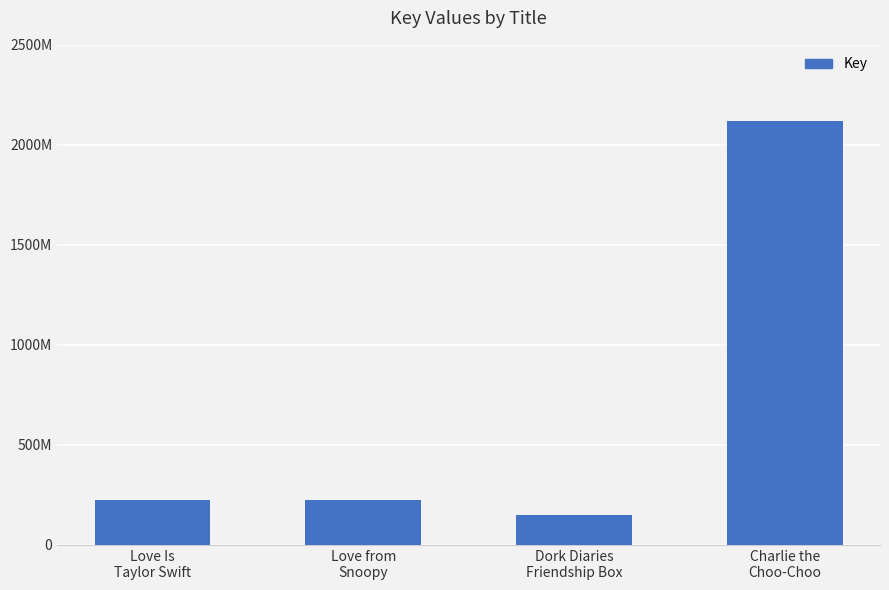

Are the bars horizontal?

No